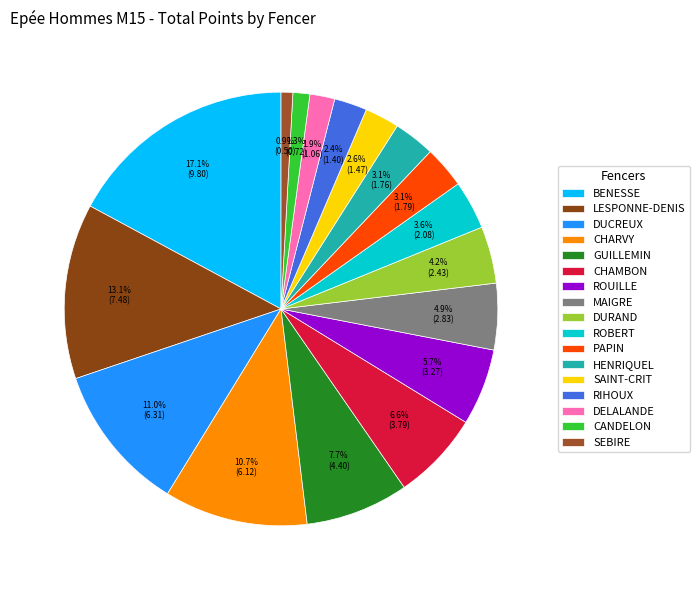

What is the change in value from BENESSE to MAIGRE?

-7.0